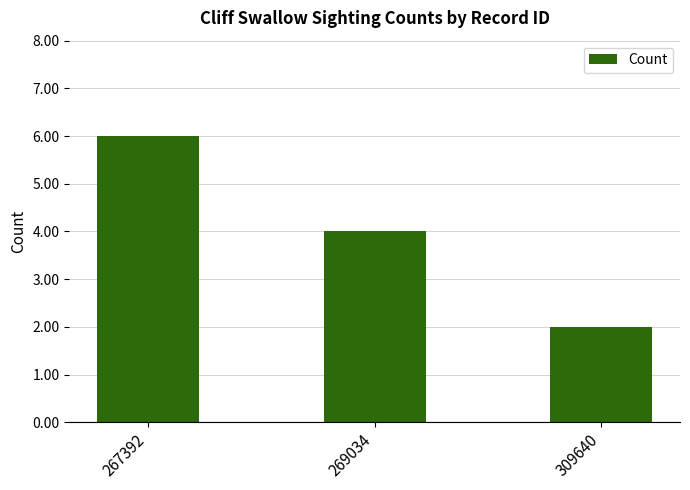

Is it true that the value at 267392 is 6?

True